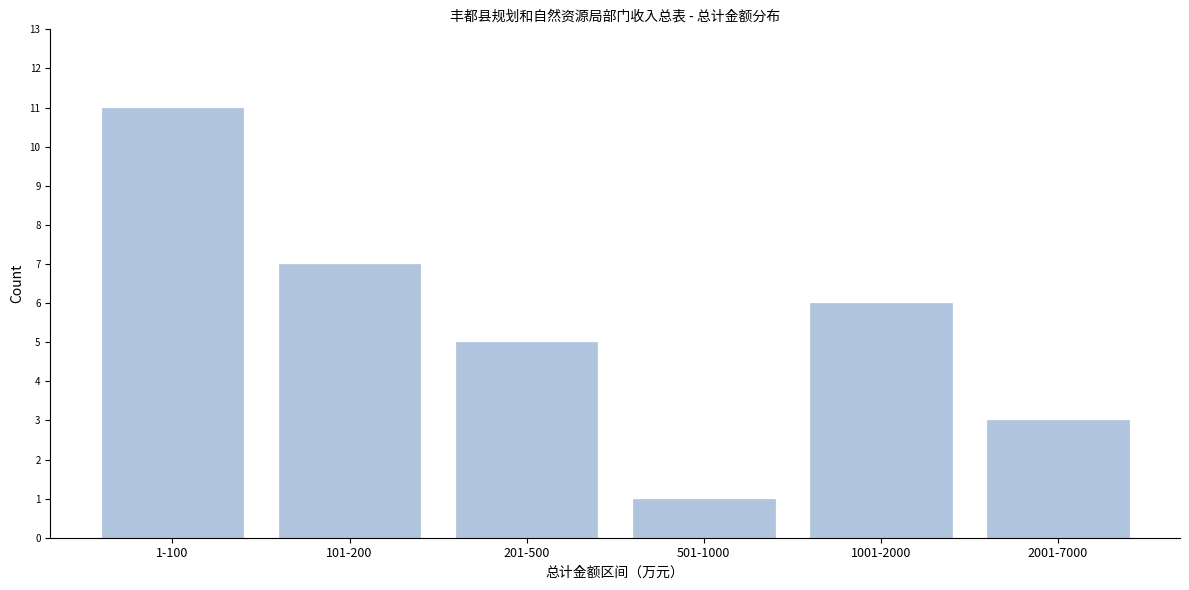

Reading left to right, extract all data points from this chart.

1-100=11	101-200=7	201-500=5	501-1000=1	1001-2000=6	2001-7000=3